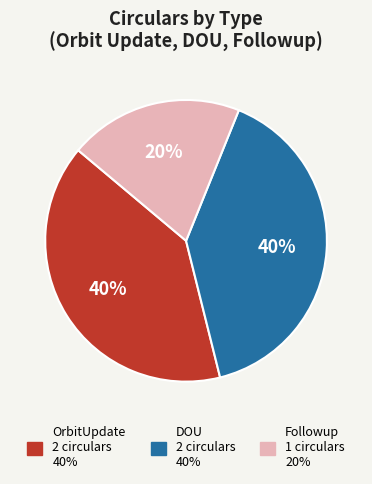

Is there any slice that represents more than half of the pie?

No